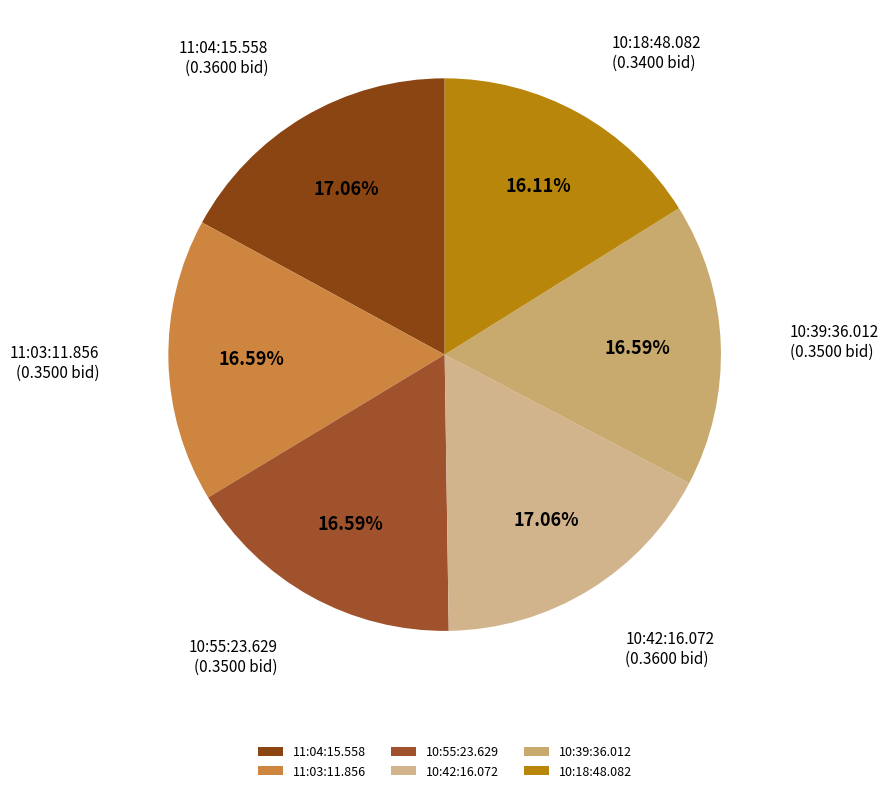

Is there a majority slice in this chart?

No